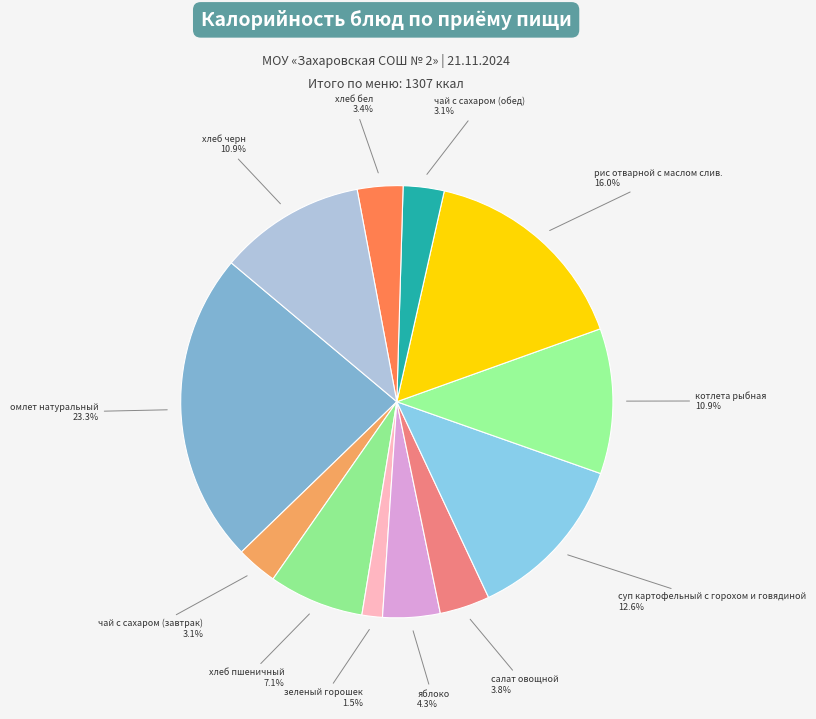

Is there a majority slice in this chart?

No